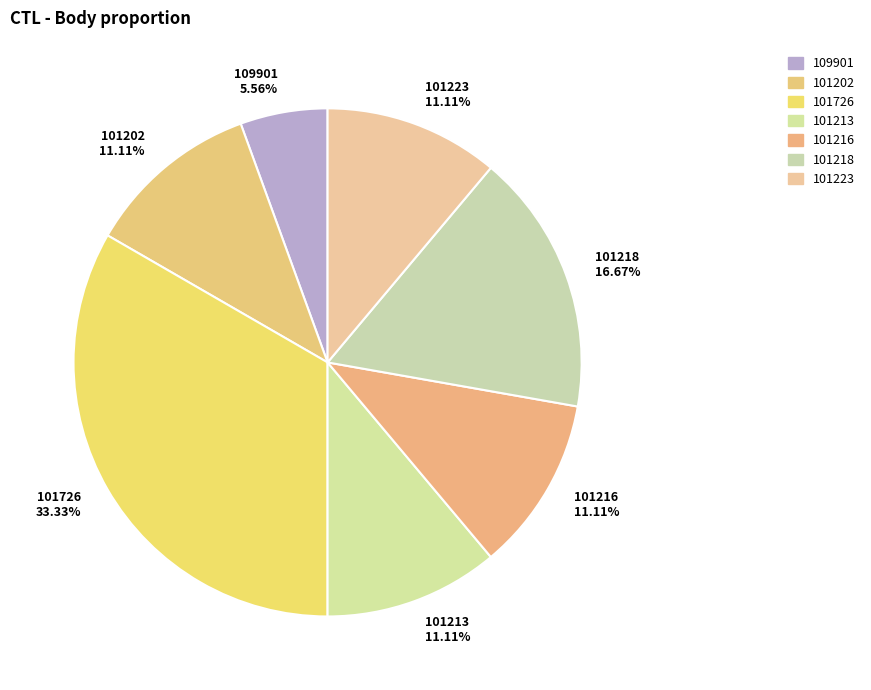

How many segments does this pie chart have?

7